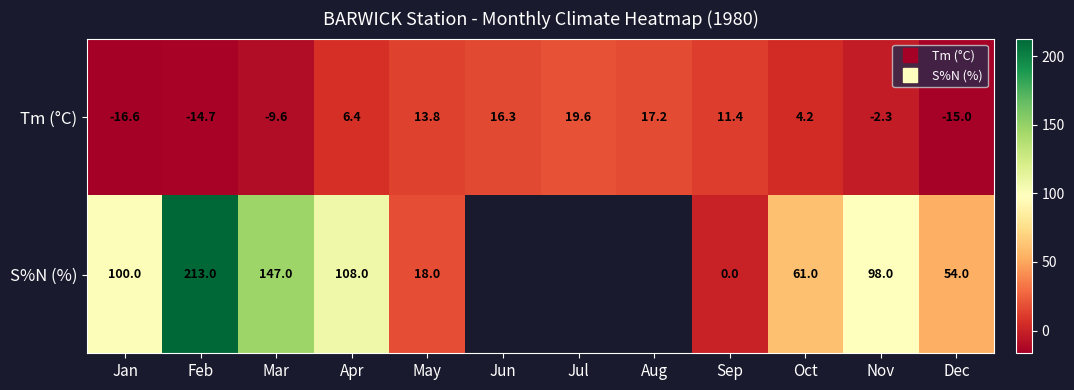

True or false: S%N (%) has a value of 113.9 at Feb.

False